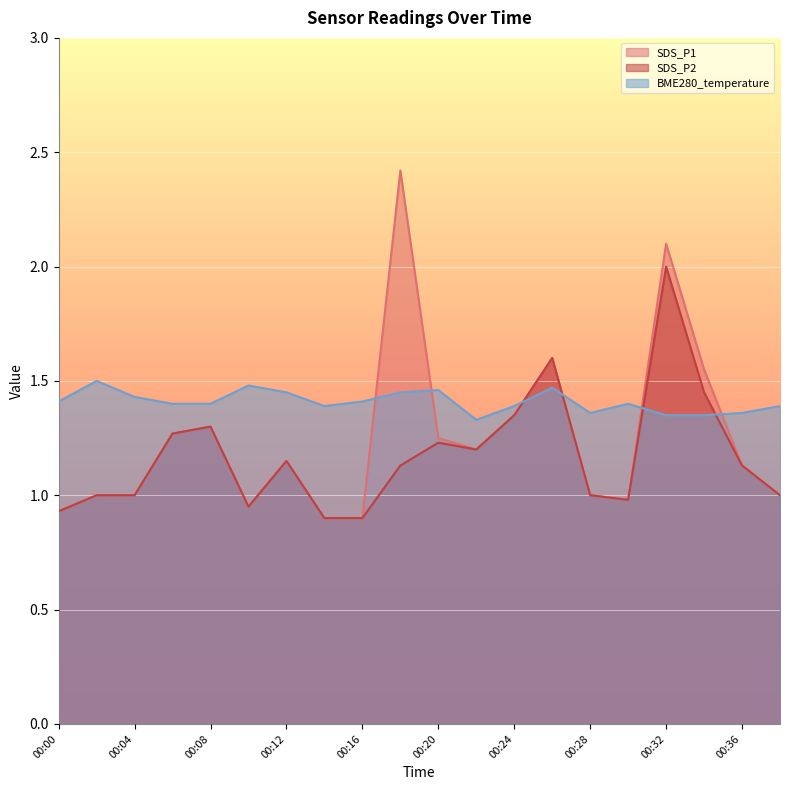

What is the difference between the SDS_P1 values at 00:38 and 00:14?

0.1